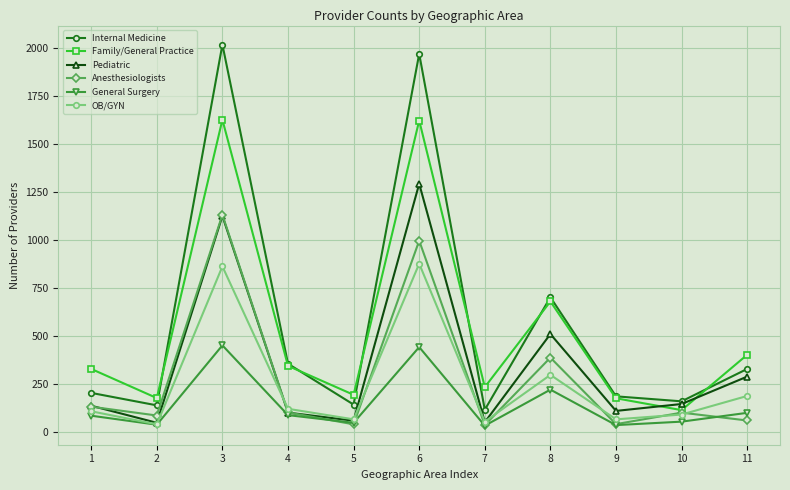

True or false: Internal Medicine and General Surgery intersect in this chart.

False